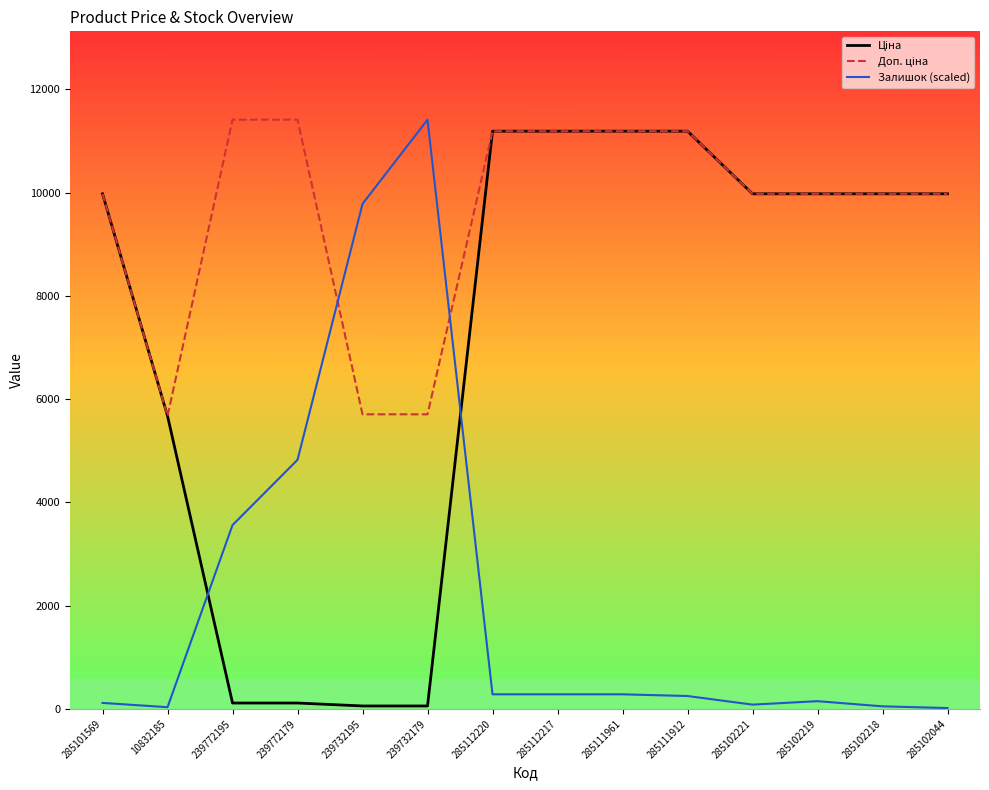

True or false: Доп. ціна and Ціна intersect in this chart.

False